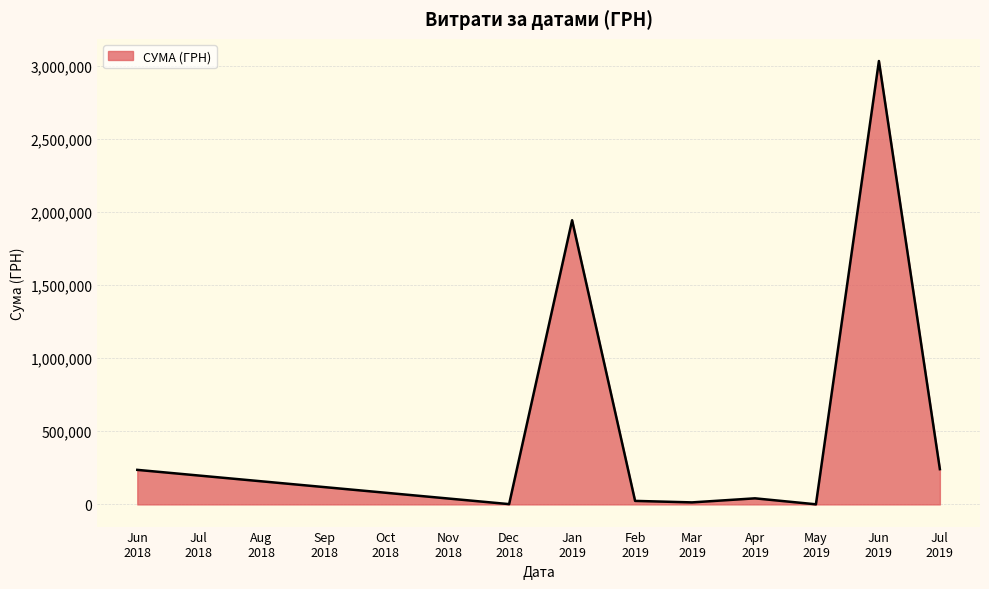

What is the greatest value displayed?

3032049.1